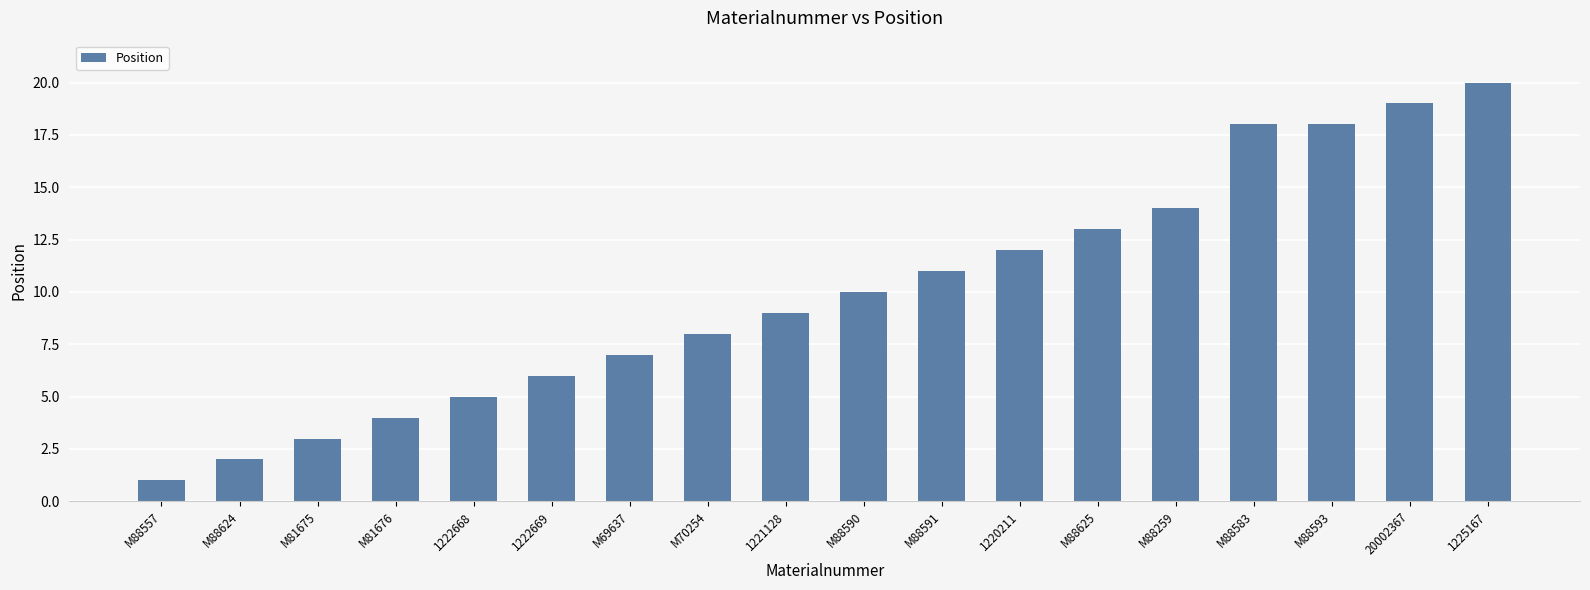

Which has a higher value, 1221128 or M88593?

M88593